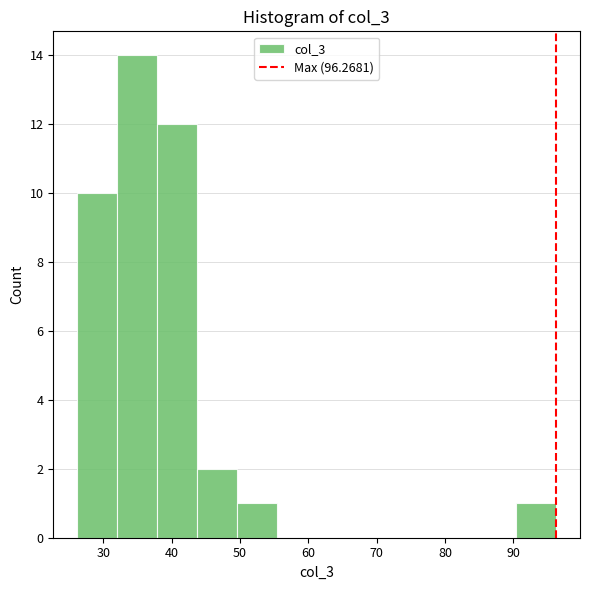

Reading left to right, list every bar in this chart as the range it spans on the x-axis followed by its height. Neither the bar edges nor the heights are printed on the chart, so give them approximately, as read against the axes.

26 to 32: 10
32 to 38: 14
38 to 44: 12
44 to 50: 2
50 to 55: 1
55 to 61: 0
61 to 67: 0
67 to 73: 0
73 to 79: 0
79 to 85: 0
85 to 90: 0
90 to 96: 1